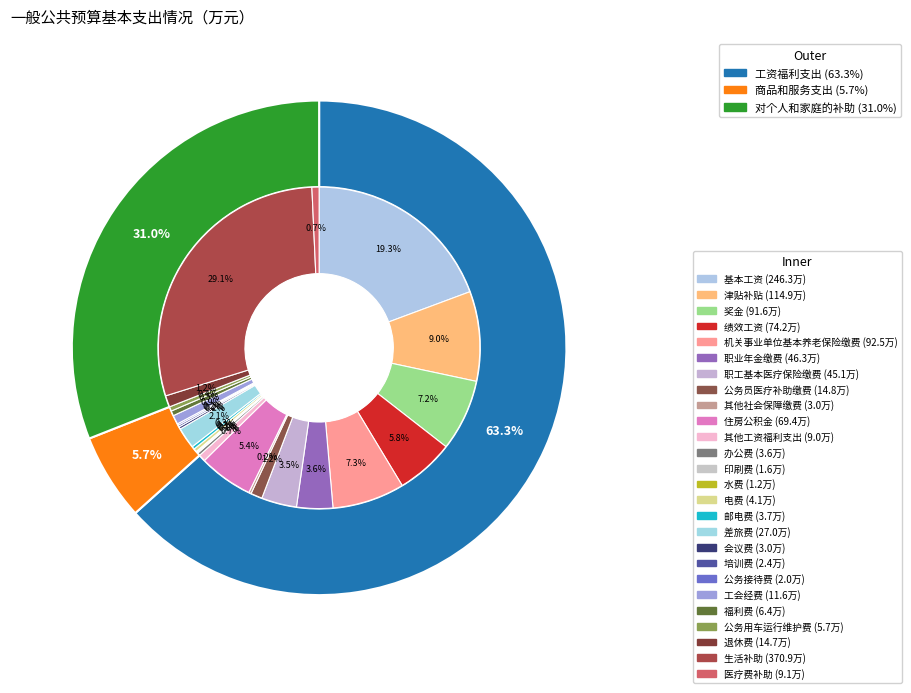

What is the change in value from 工资福利支出 to 商品和服务支出?

-734.8